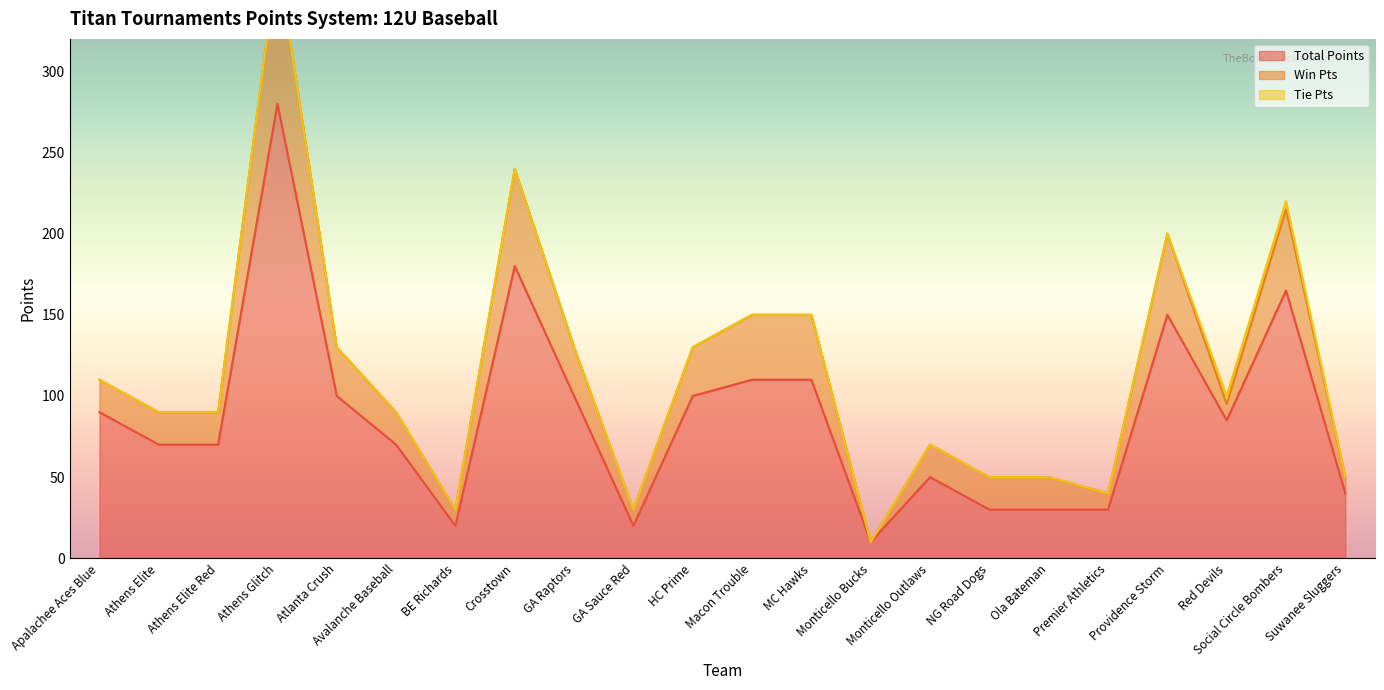

What is the sum of all Total Points values?

1910